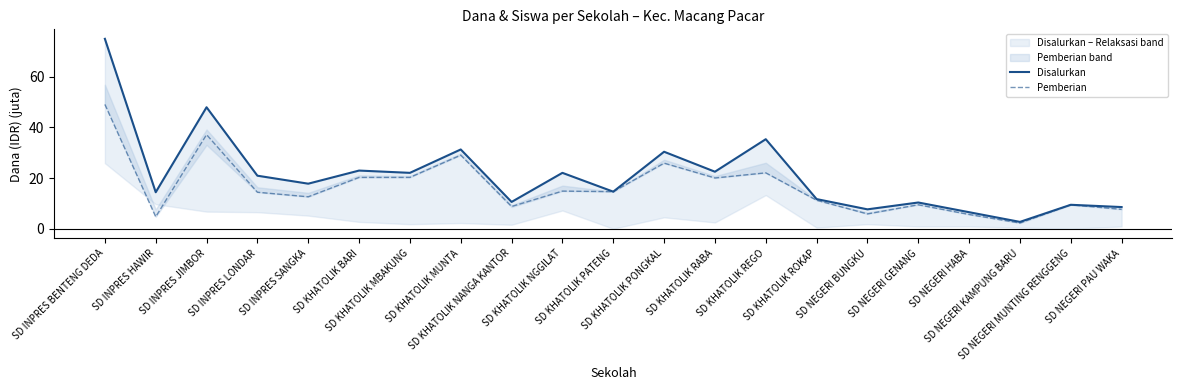

Does the chart have visible grid lines?

No